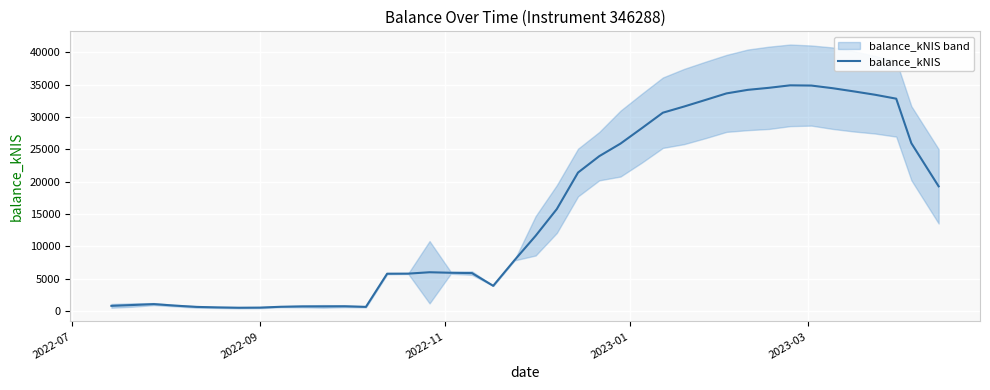

Reading right to left, list all the values displayed in this chart.

19288.5	25957.2	32852.7	33461.6	33980.5	34474.7	34882.5	34918.0	34533.6	34217.2	33670.3	32648.6	31638.1	30683.0	28268.2	25897.3	23953.8	21421.6	15773.7	11630.7	7837.4	3892.1	5860.8	5910.9	5990.8	5778.8	5766.2	633.9	725.4	707.2	705.0	650.4	517.1	499.1	551.2	629.5	827.6	1060.7	921.2	791.4